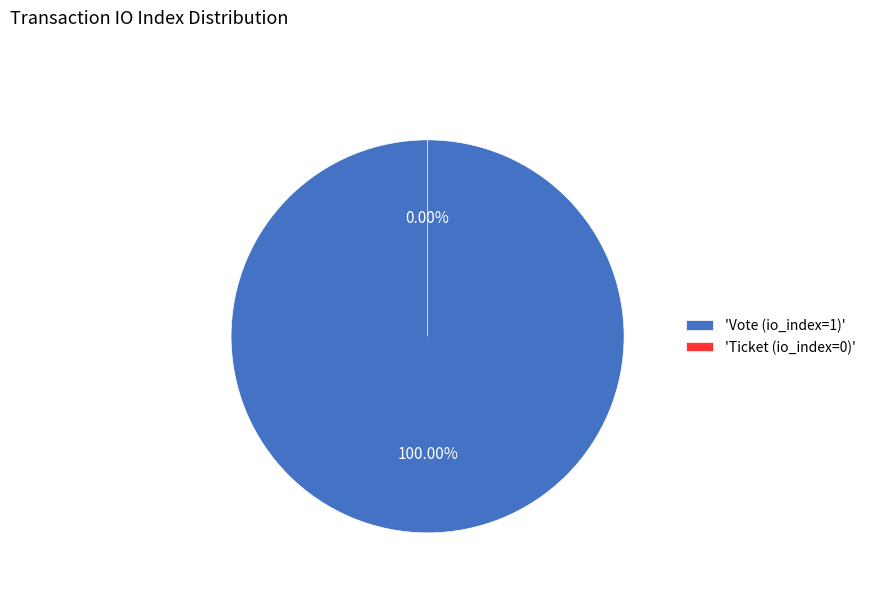

What percentage is the Vote (io_index=1) slice, to the nearest percent?

100%